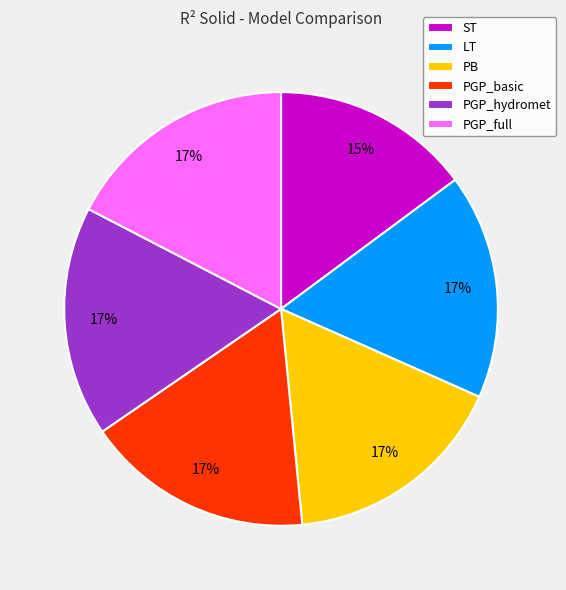

Which slice is the smallest?

ST